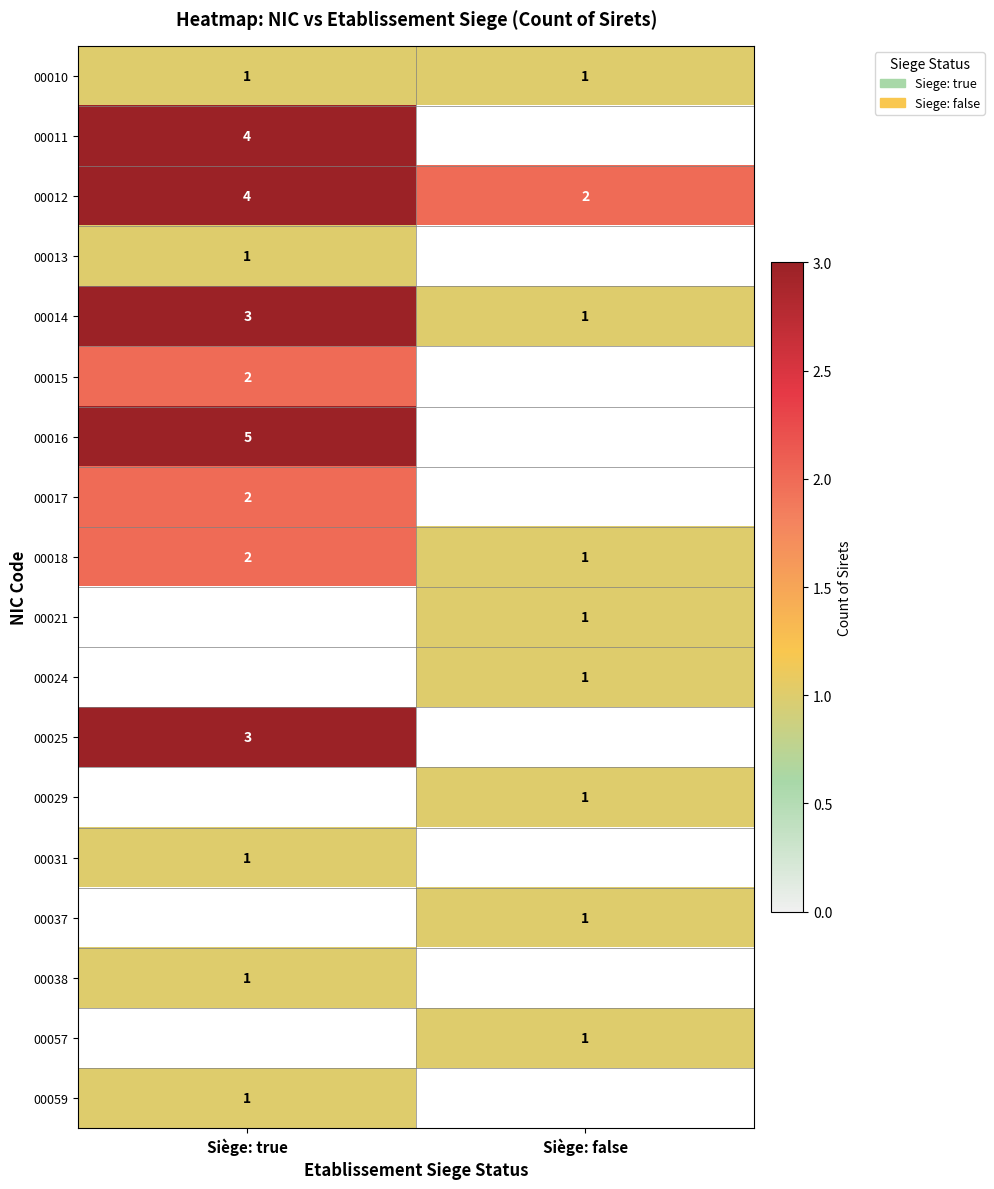

True or false: 00010 has a value of 2 at Siège: true.

False